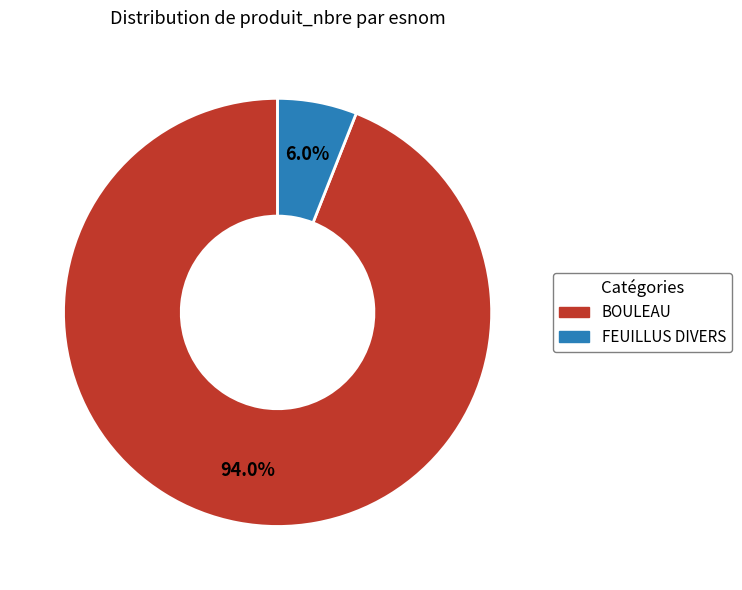

Does any single category account for the majority?

Yes